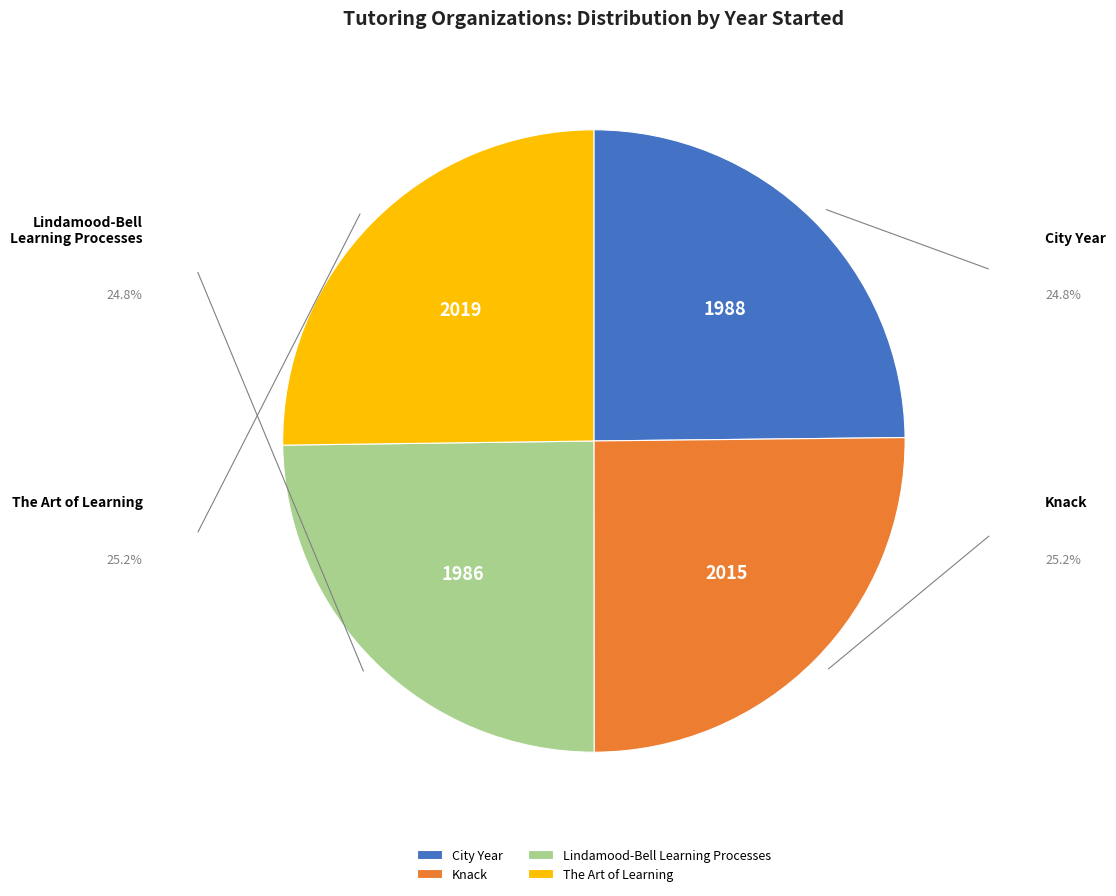

Count the number of slices in the pie.

4